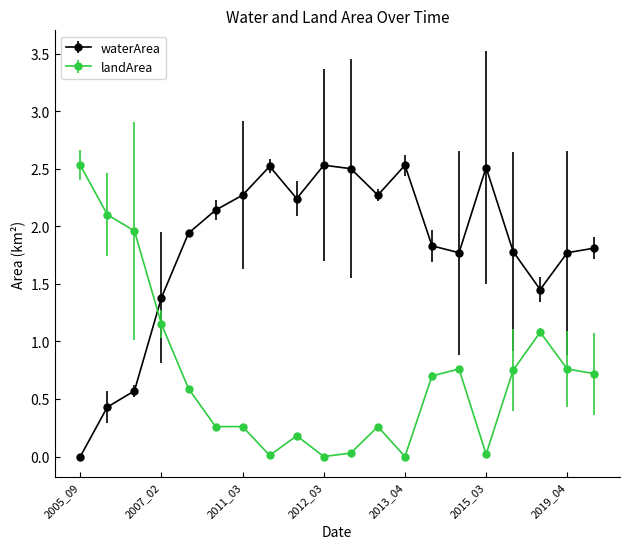

True or false: landArea has more than 1 interior local peaks.

True